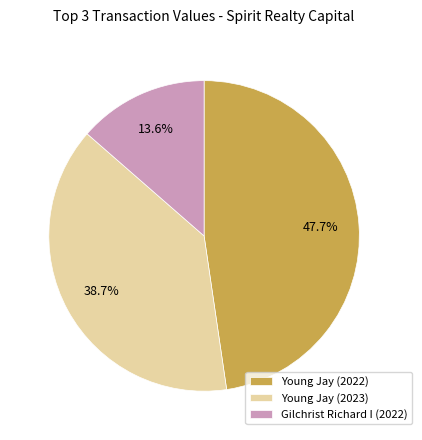

What is the total percentage of Young Jay (2023) and Gilchrist Richard I (2022)?

52.3%